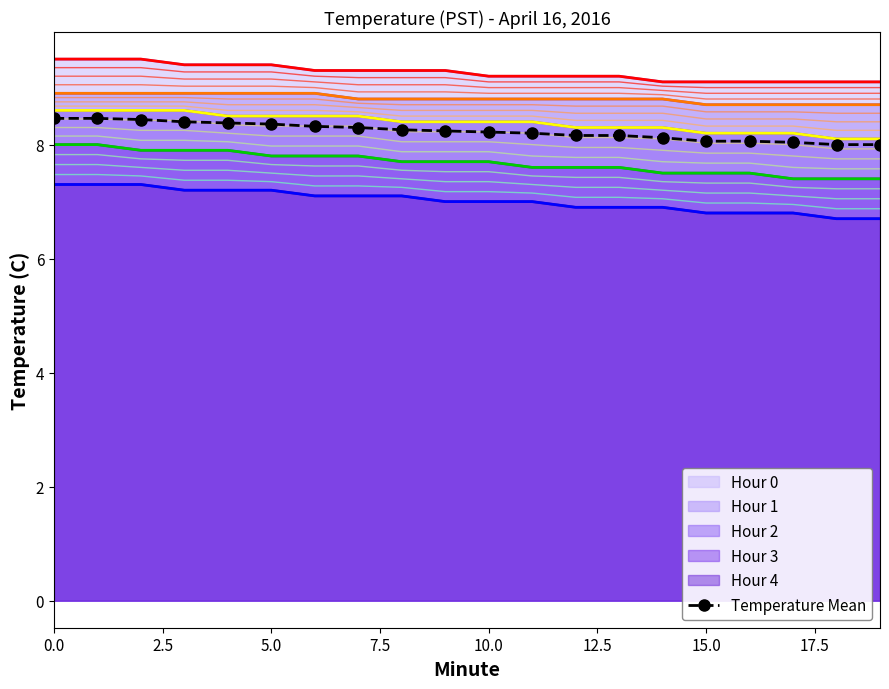

What is the maximum value for Hour 2?

8.6